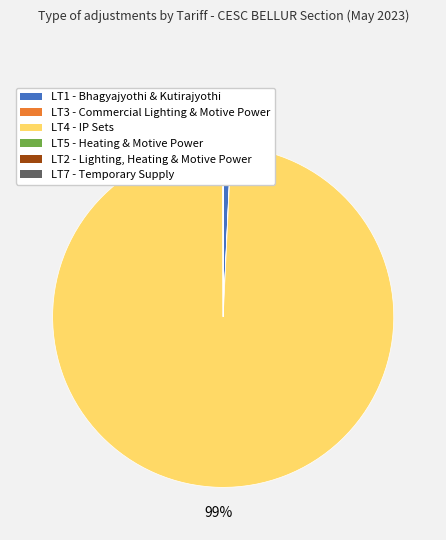

To the nearest percent, what portion does LT4 represent?

99%